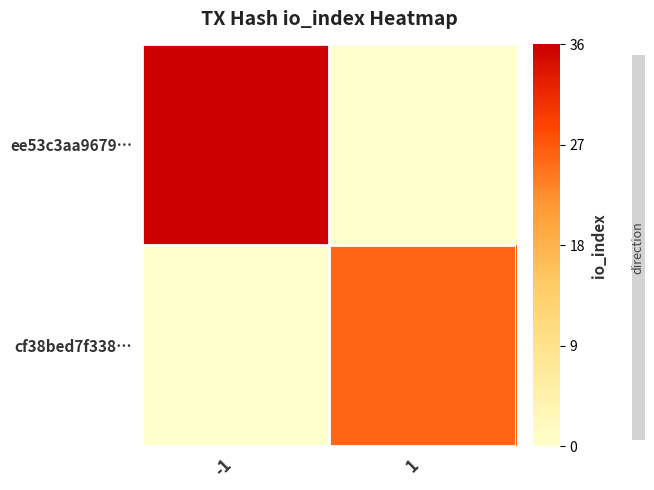

At which category does the chart reach its peak across all series?

-1